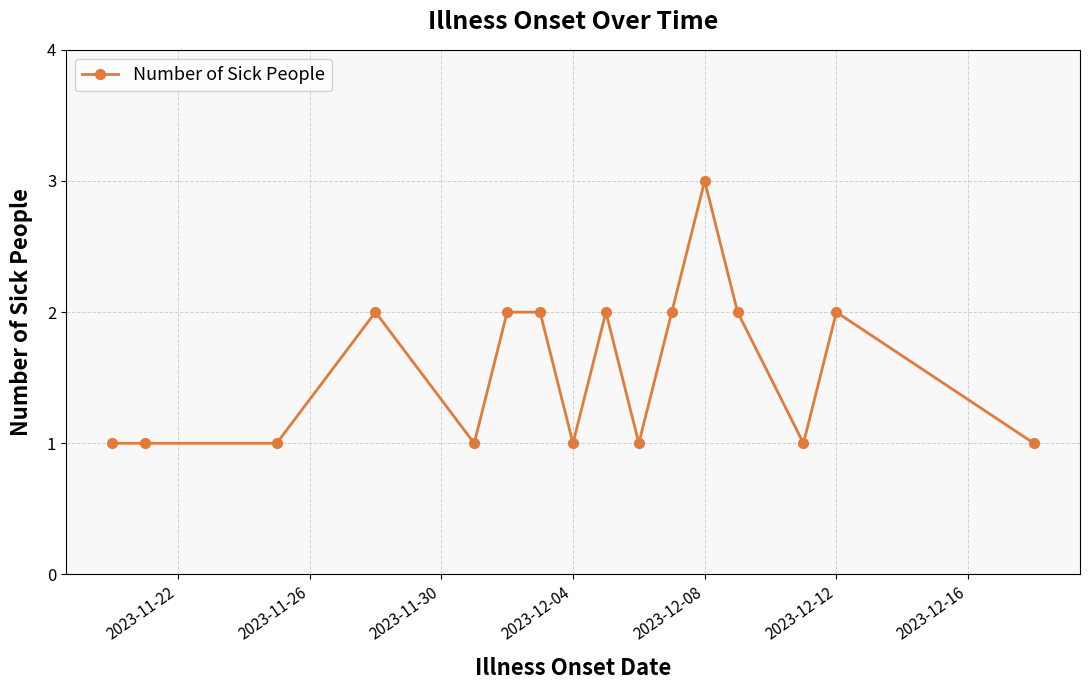

Is this an area chart (filled region under the line)?

No